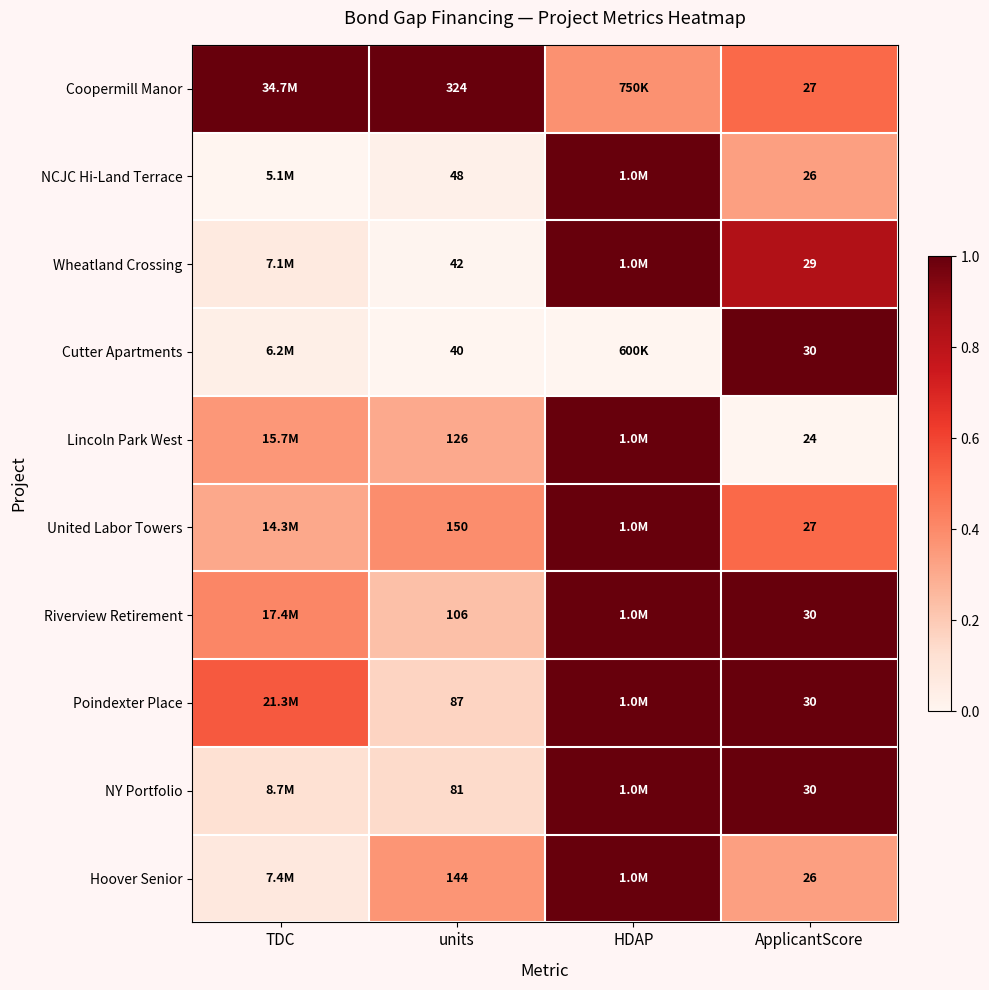

Between units and ApplicantScore, which series saw the biggest shift?

Coopermill Manor